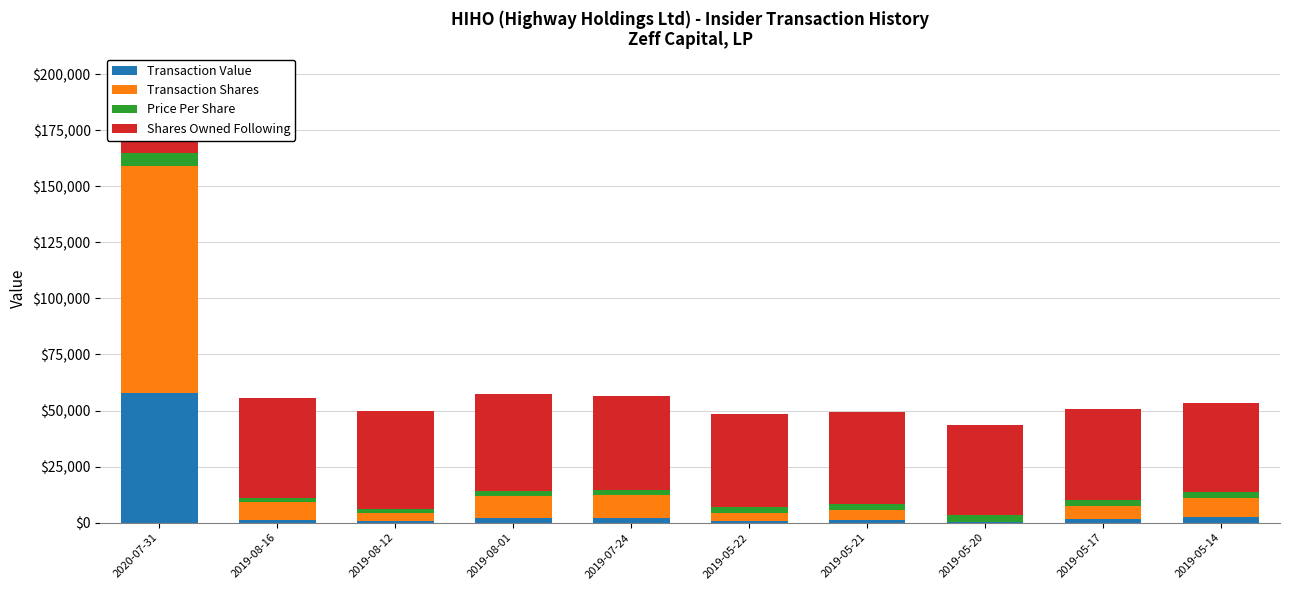

At 2019-08-12, list the series in order from largest to smallest.

Shares Owned Following, Transaction Shares, Price Per Share, Transaction Value